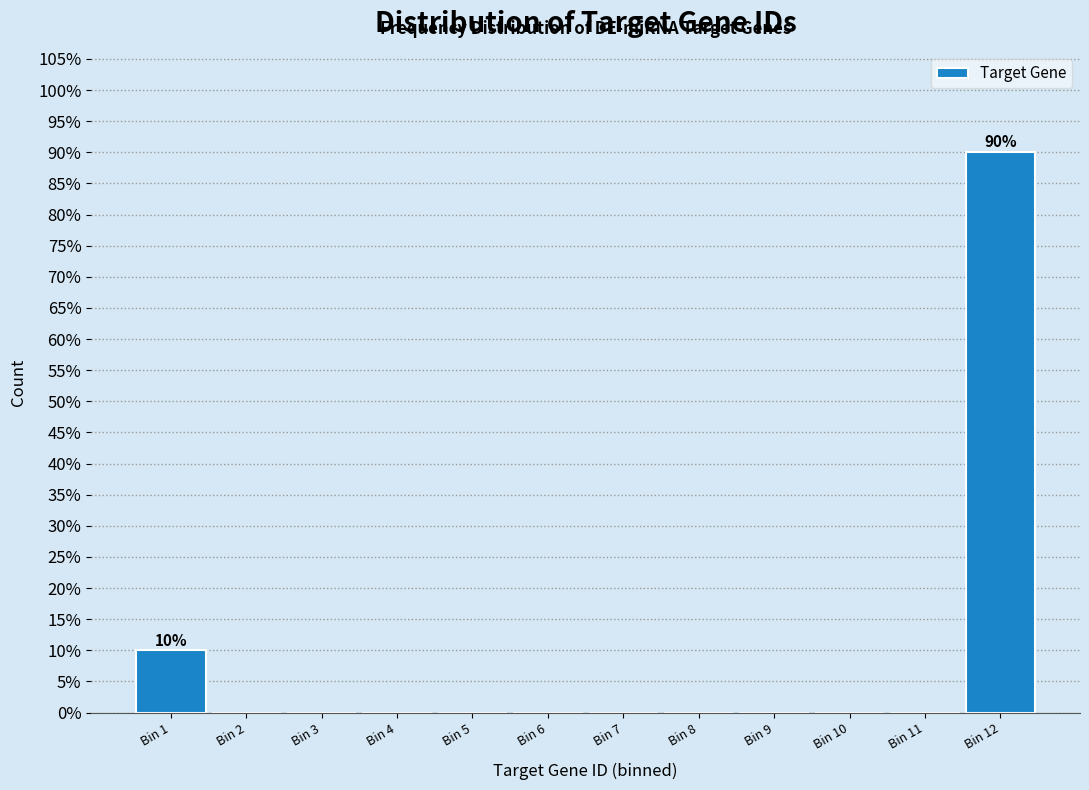

Reading left to right, extract all data points from this chart.

Bin 1=10	Bin 2=0	Bin 3=0	Bin 4=0	Bin 5=0	Bin 6=0	Bin 7=0	Bin 8=0	Bin 9=0	Bin 10=0	Bin 11=0	Bin 12=90